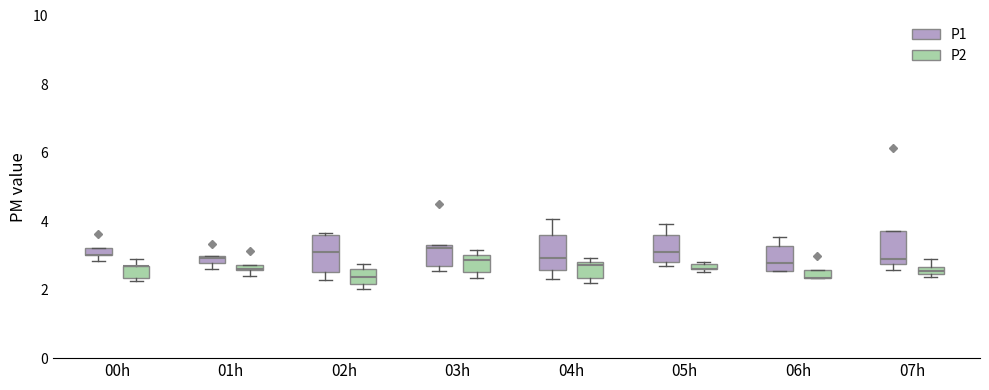

Where is the lower edge of the box for 06h (P2) on the y-axis? The values are not printed on the chart, so give them approximately, as read against the axis.

2.4